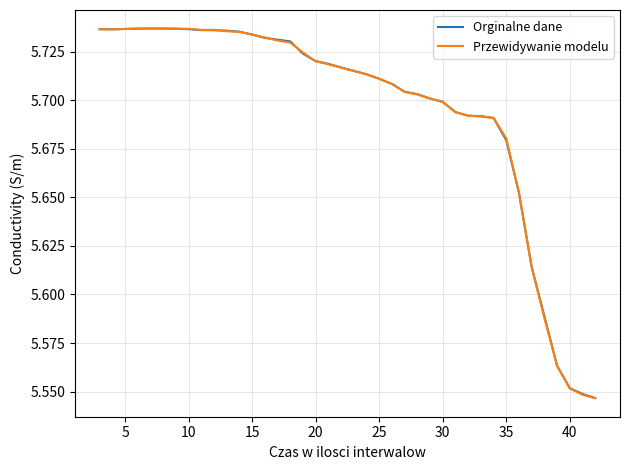

Which series has the largest range (max minus min)?

Przewidywanie modelu